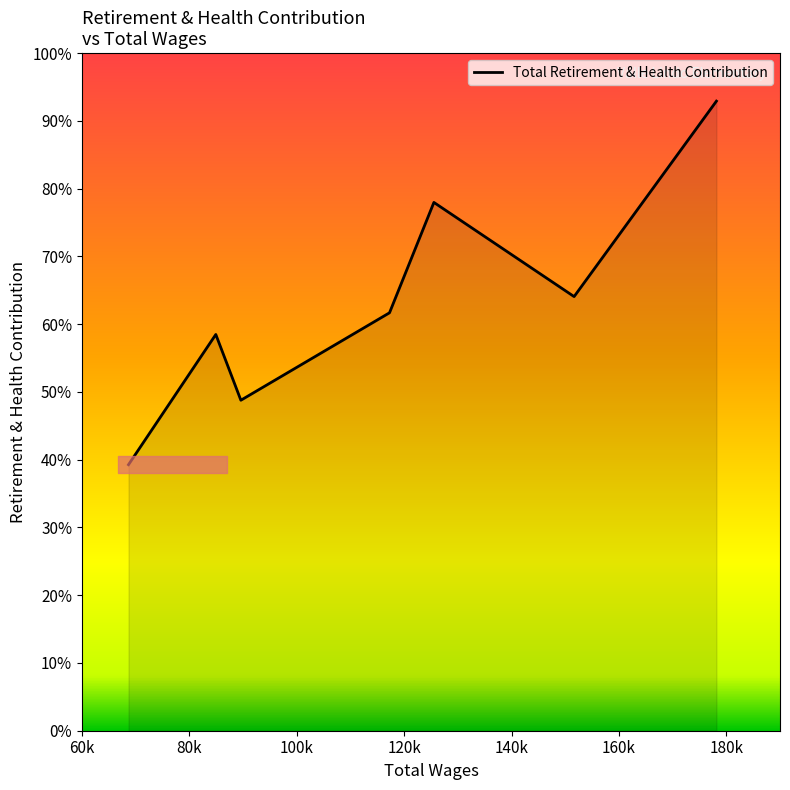

Does the chart have visible grid lines?

No